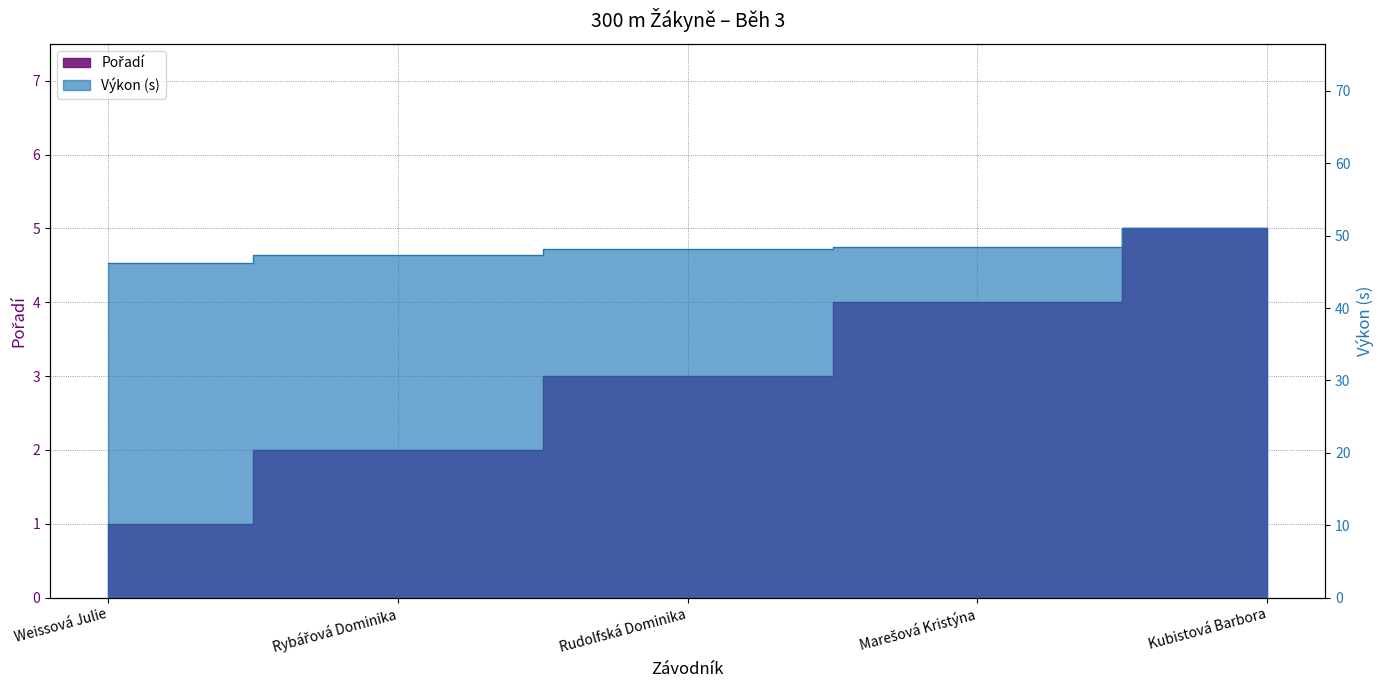

True or false: Pořadí has a value of 1.5 at Kubistová Barbora.

False